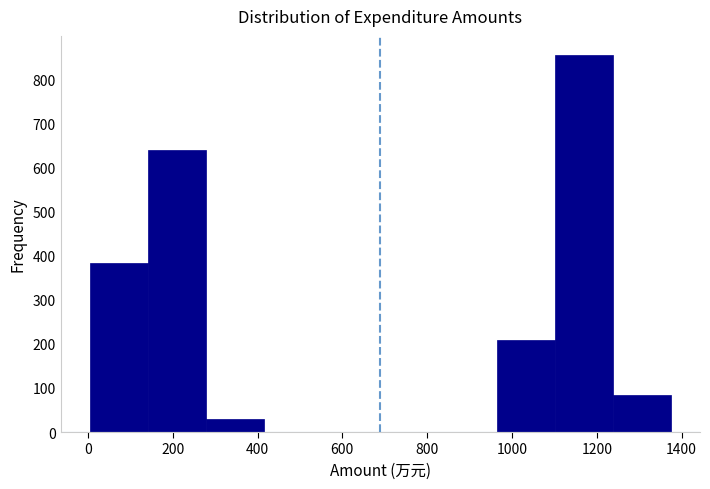

How tall is the bar that spans 960 to 1100 on the x-axis? Neither the bar edges nor the heights are printed on the chart, so give them approximately, as read against the axes.

210